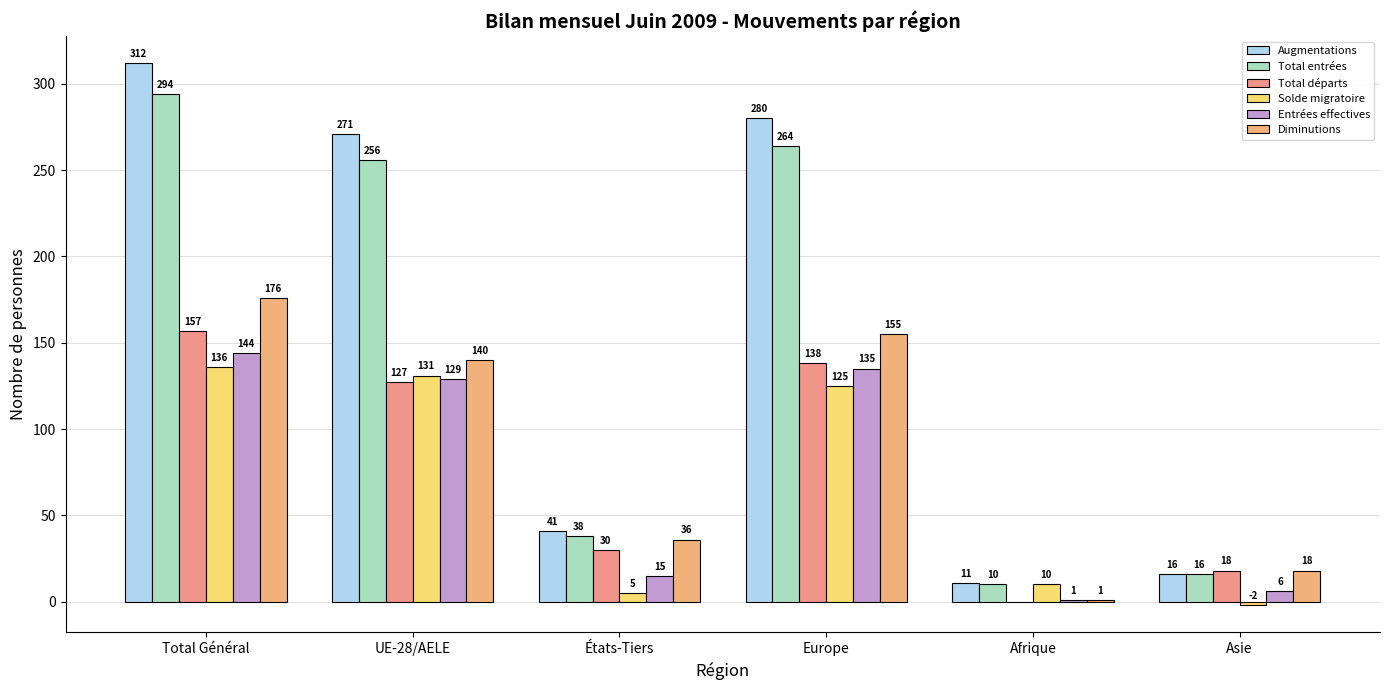

What are all the series names shown in the legend?

Augmentations, Total entrées, Total départs, Solde migratoire, Entrées effectives, Diminutions